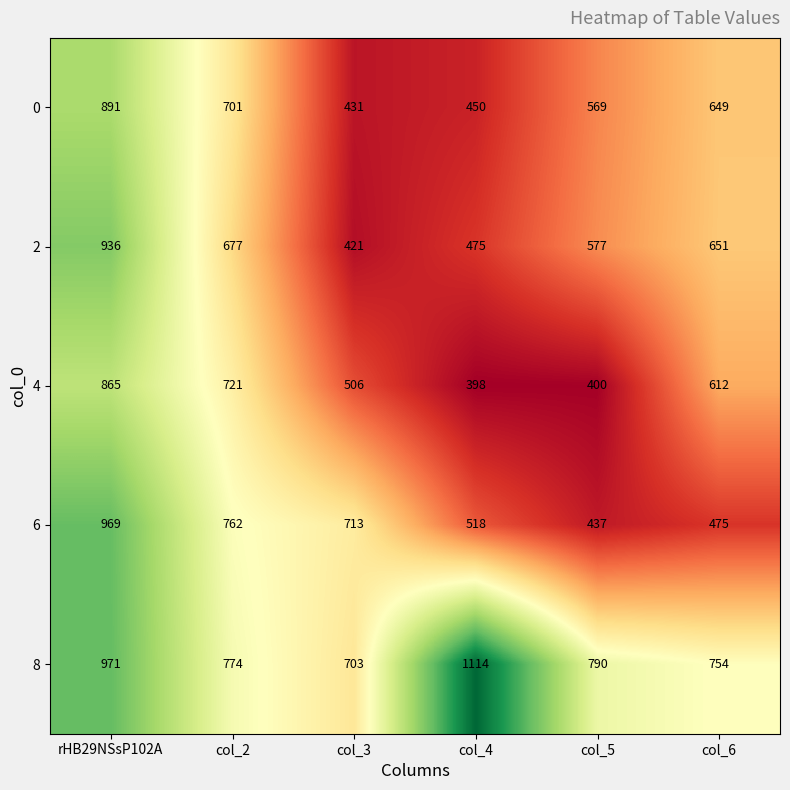

The value of 2 at rHB29NSsP102A is 936. True or false?

True